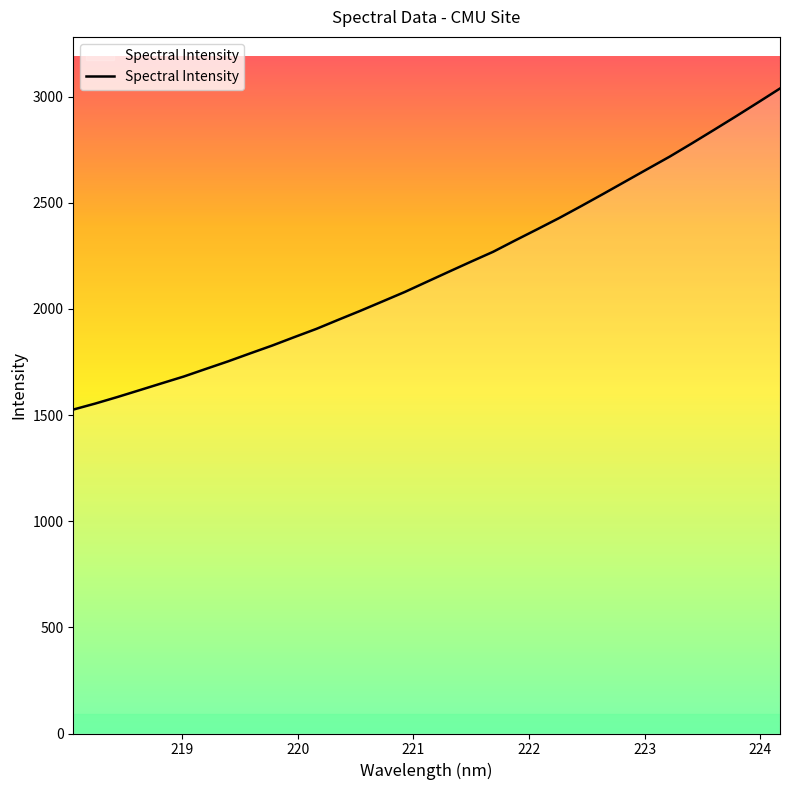

What is the greatest value displayed?

3038.2